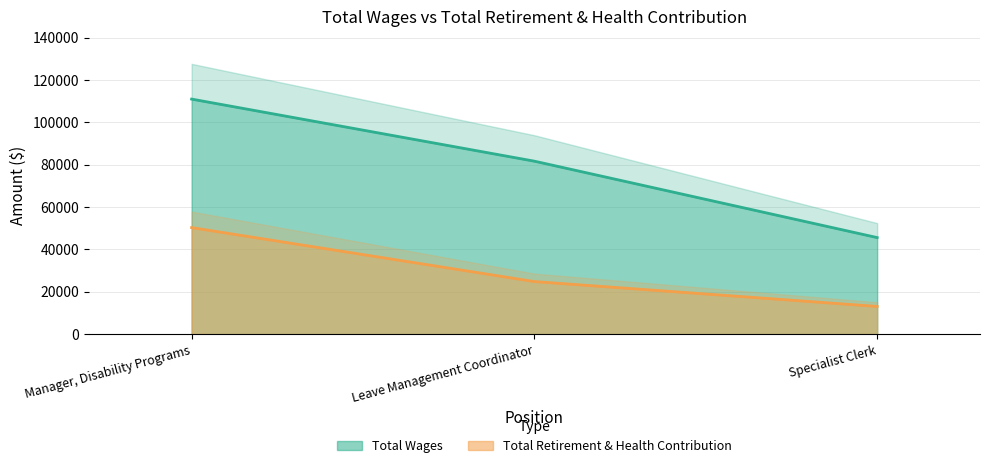

How many lines are shown in the chart?

2